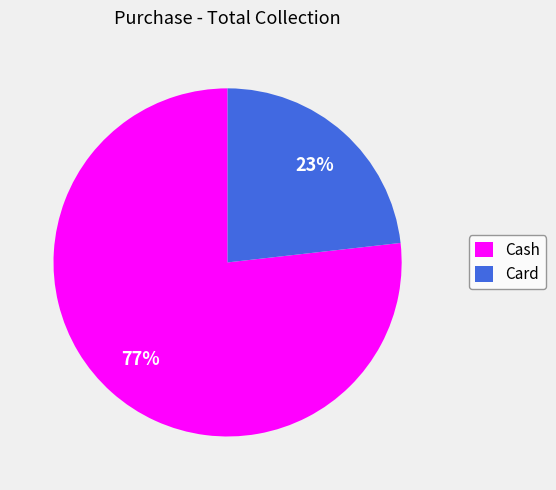

Between Card and Cash, which is larger?

Cash